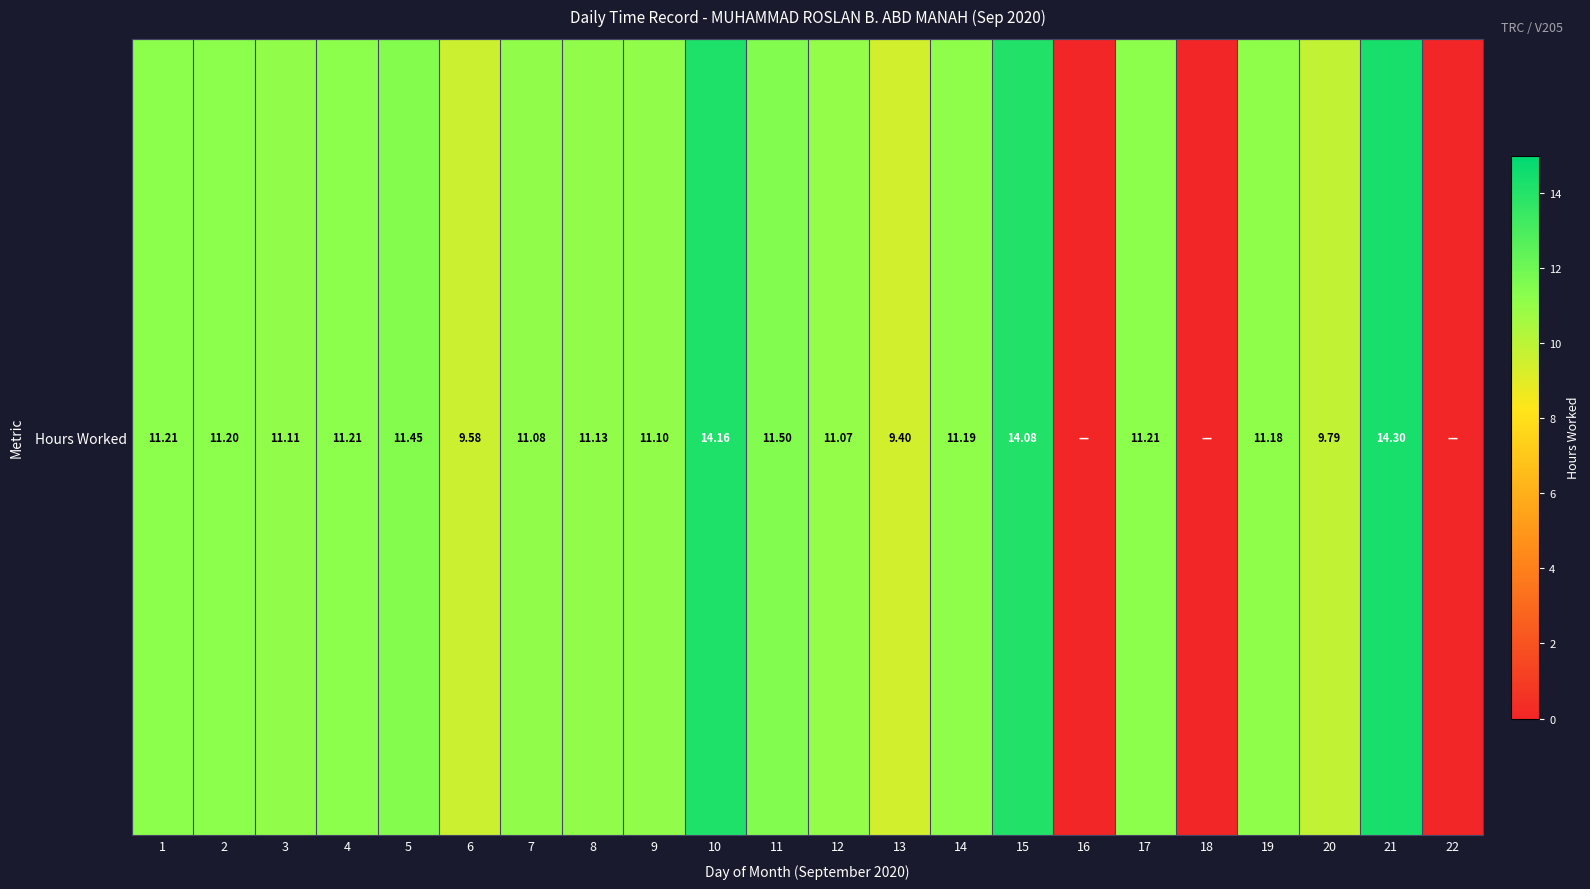

What is the difference between the maximum and second lowest values?

14.3